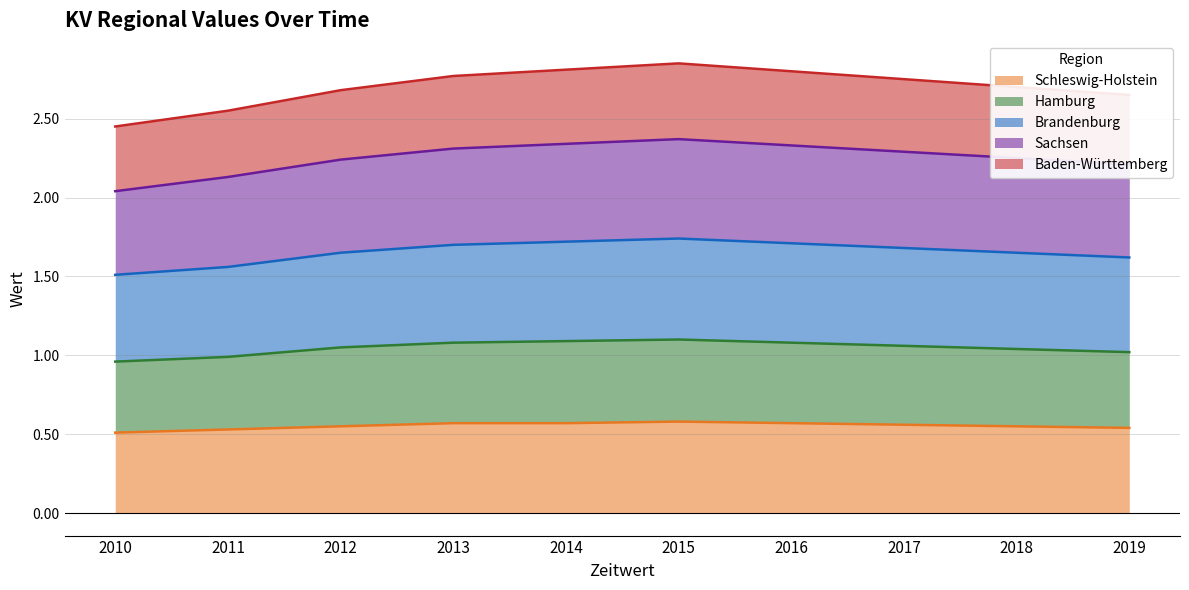

What are all the series names shown in the legend?

Schleswig-Holstein, Hamburg, Brandenburg, Sachsen, Baden-Württemberg